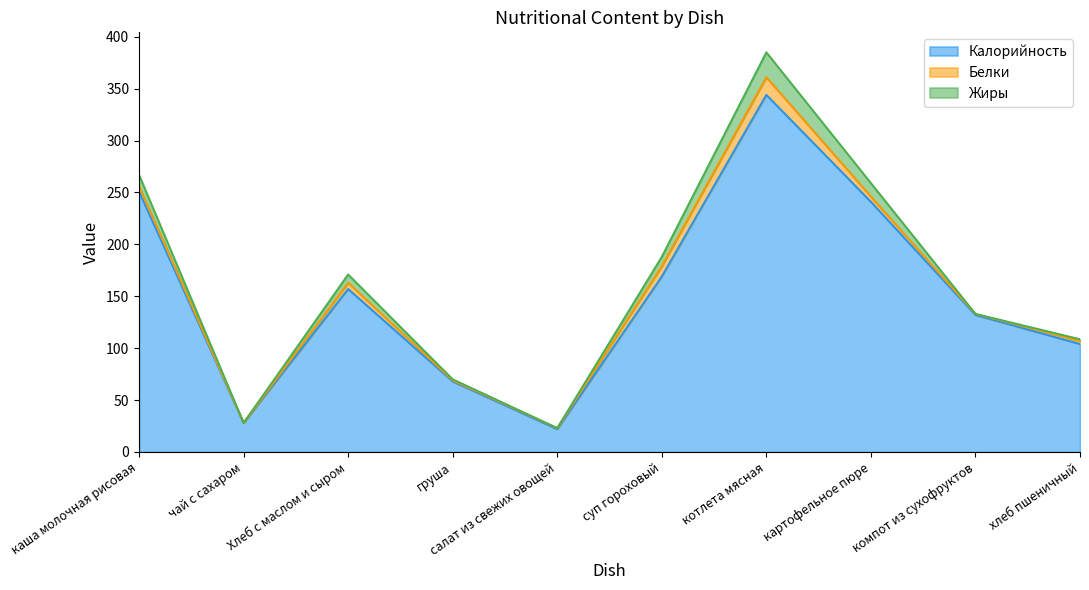

True or false: Калорийность and Белки cross at least once.

False